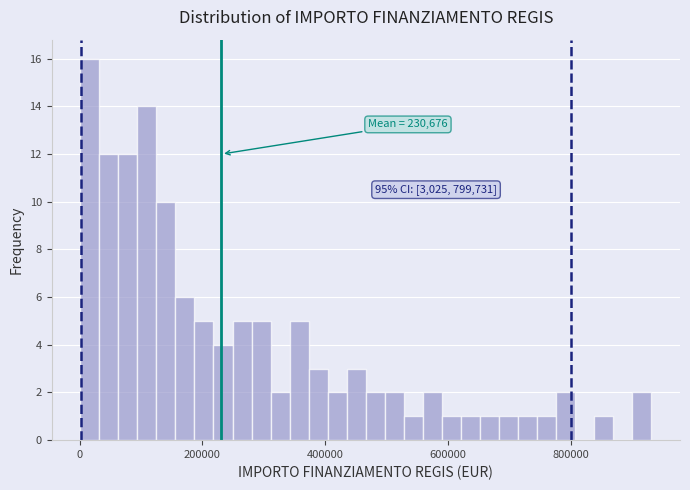

Read against the x-axis, roughly where is the centre of the tallest bar?

20000